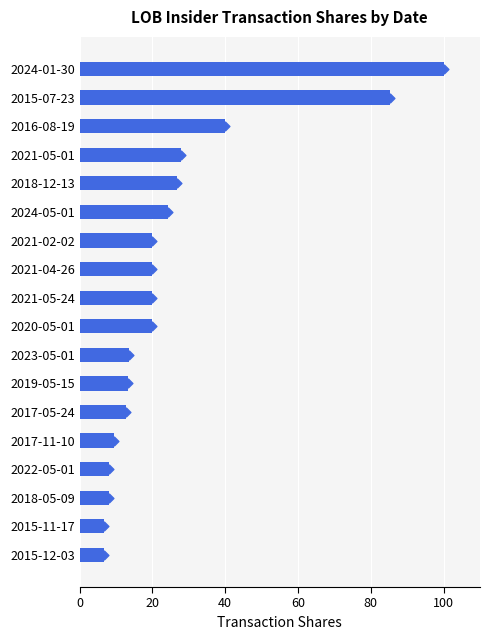

Between 2021-02-02 and 2021-05-01, which is larger?

2021-05-01